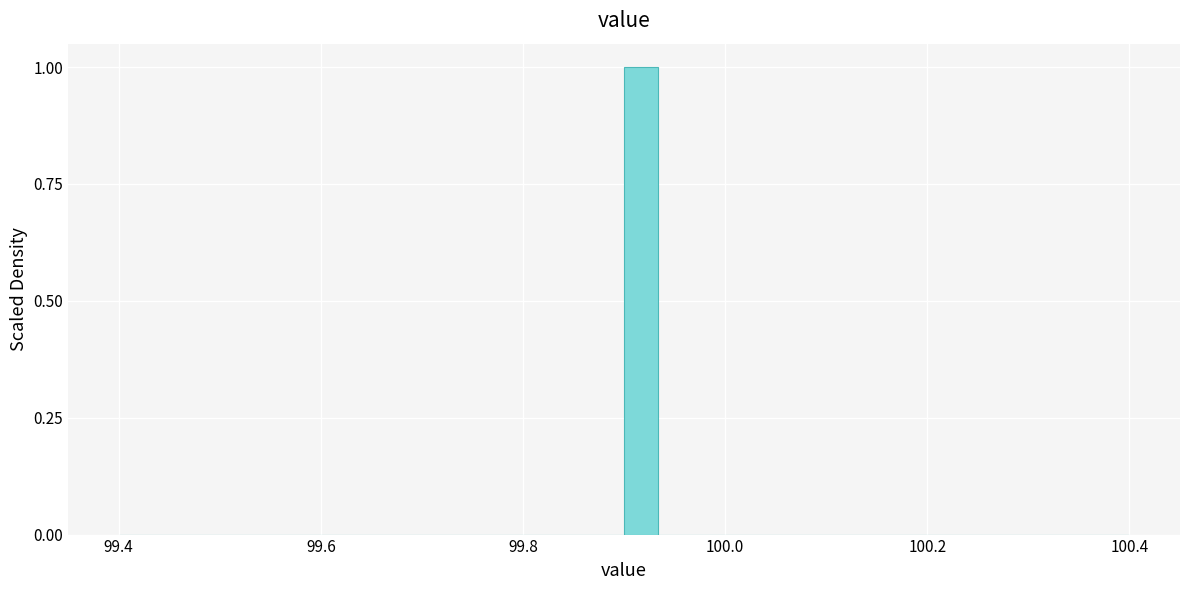

Read against the x-axis, roughly where is the centre of the tallest bar?

99.92